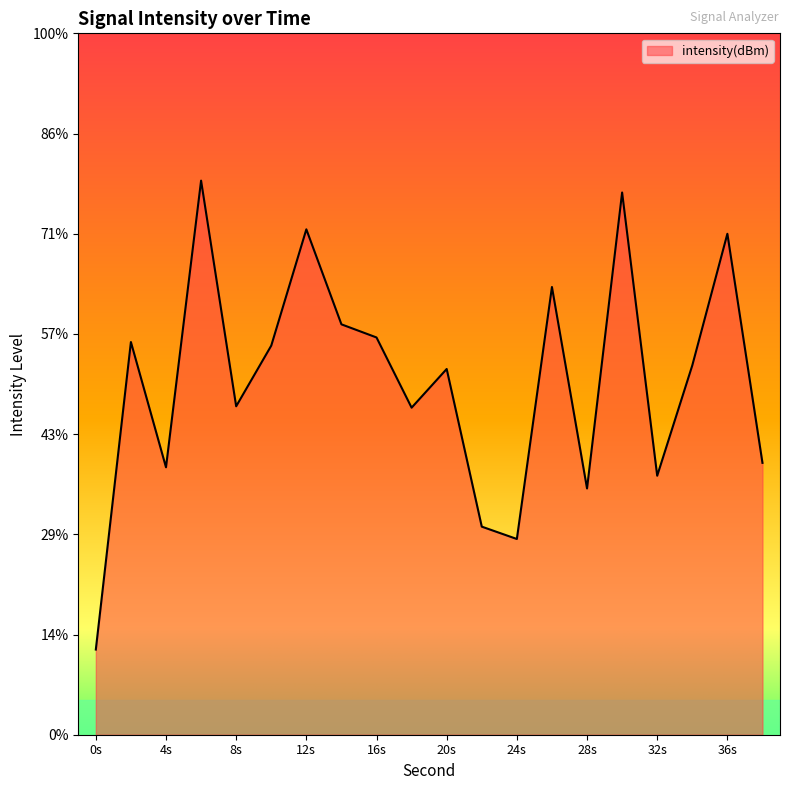

How many interior local peaks (higher than both neighbors) does the data have?

7